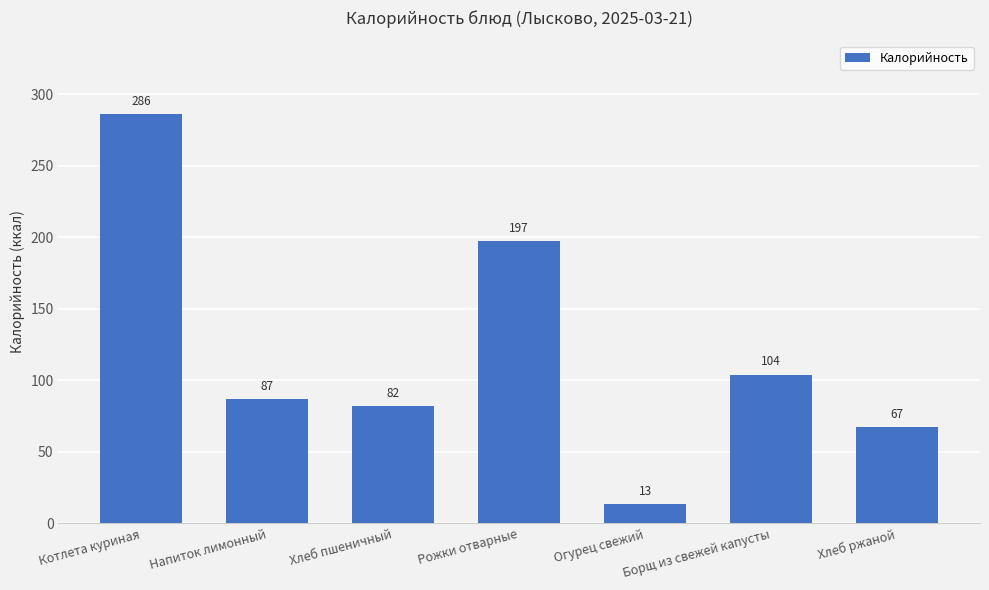

Between Хлеб пшеничный and Рожки отварные, which is larger?

Рожки отварные